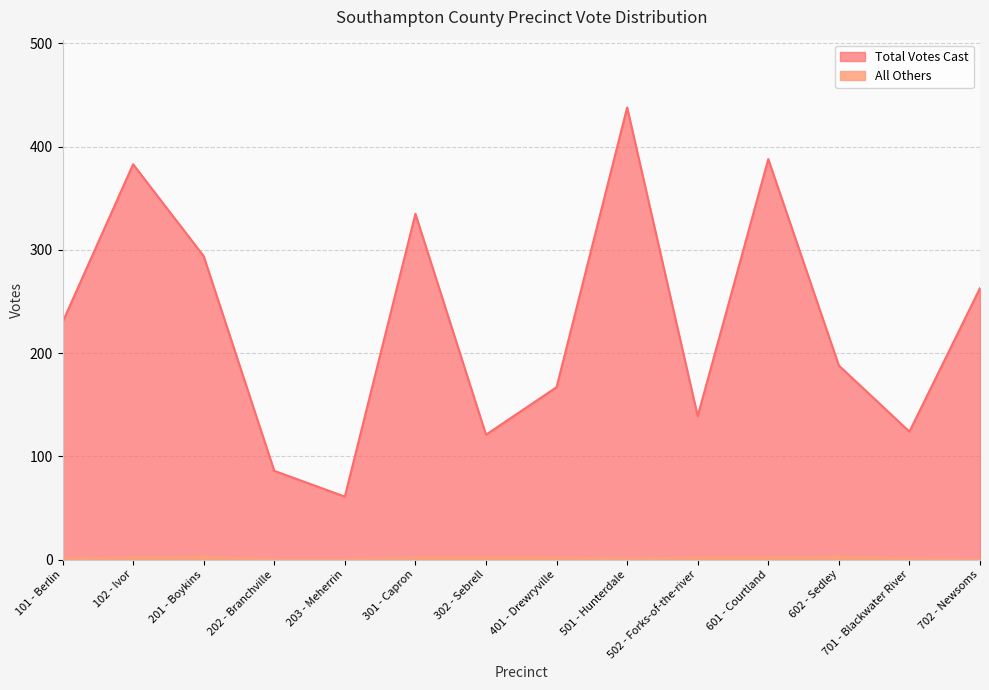

What is the difference between the maximum and minimum values in the Total Votes Cast series?

377